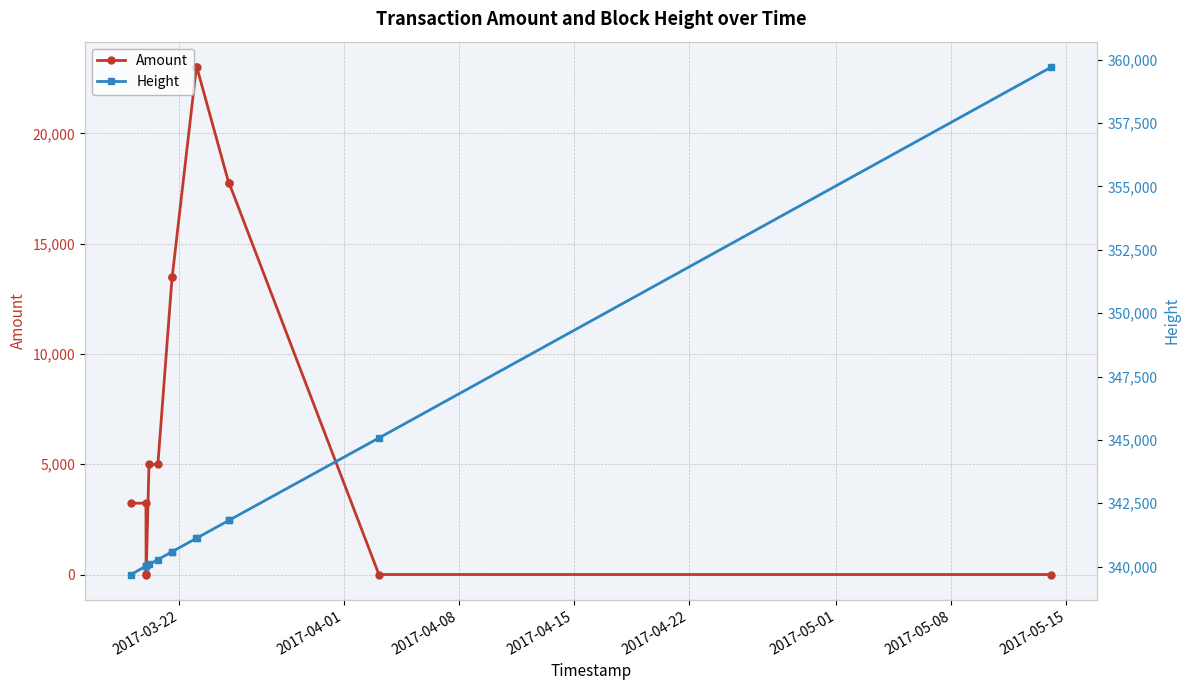

True or false: Amount has more than 1 points higher than both neighbors.

True